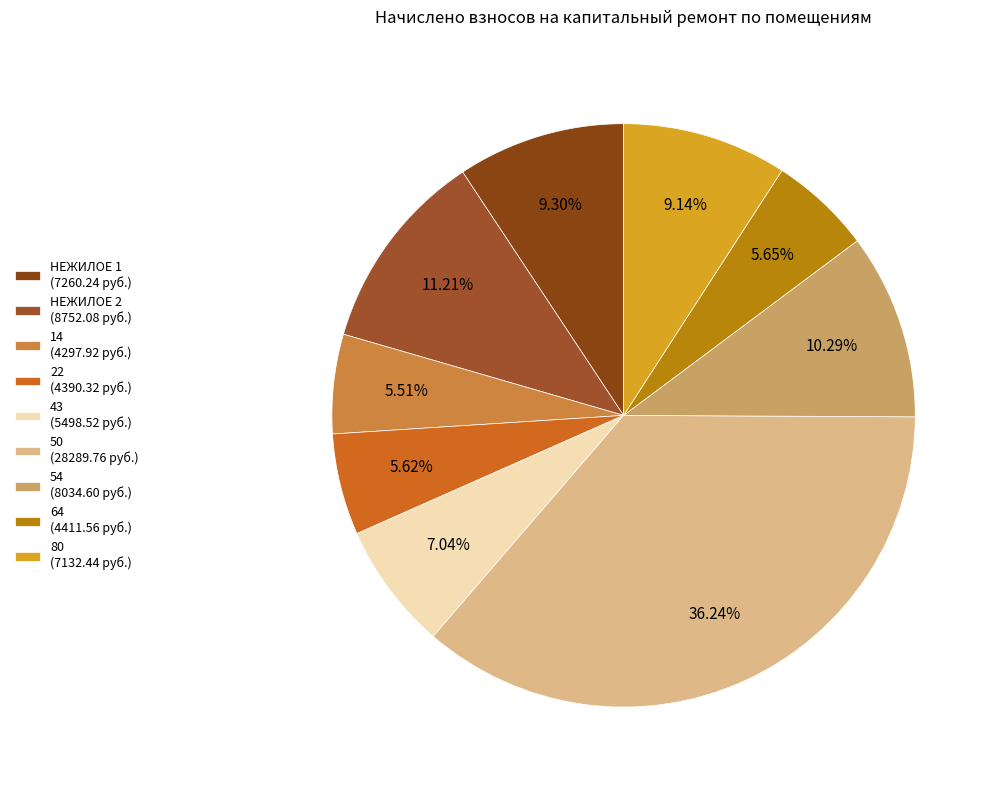

To the nearest percent, what is the difference between the largest and smallest slice percentages?

31%